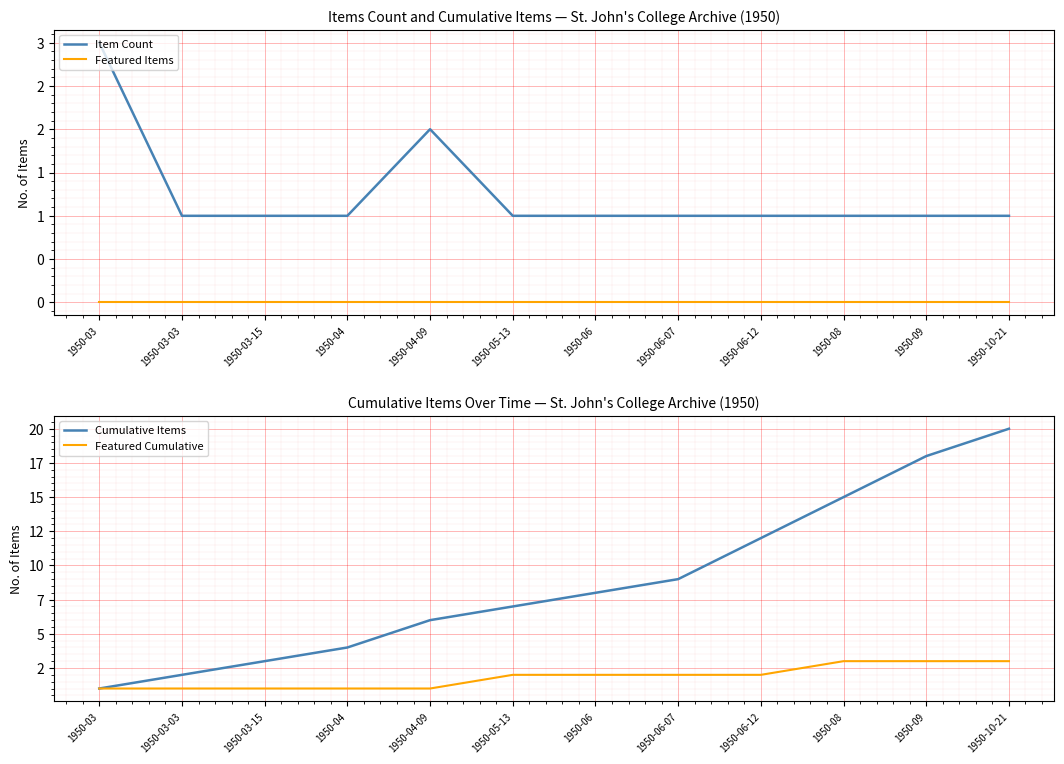

Between 1950-05-13 and 1950-10-21, which series saw the biggest shift?

Cumulative Items